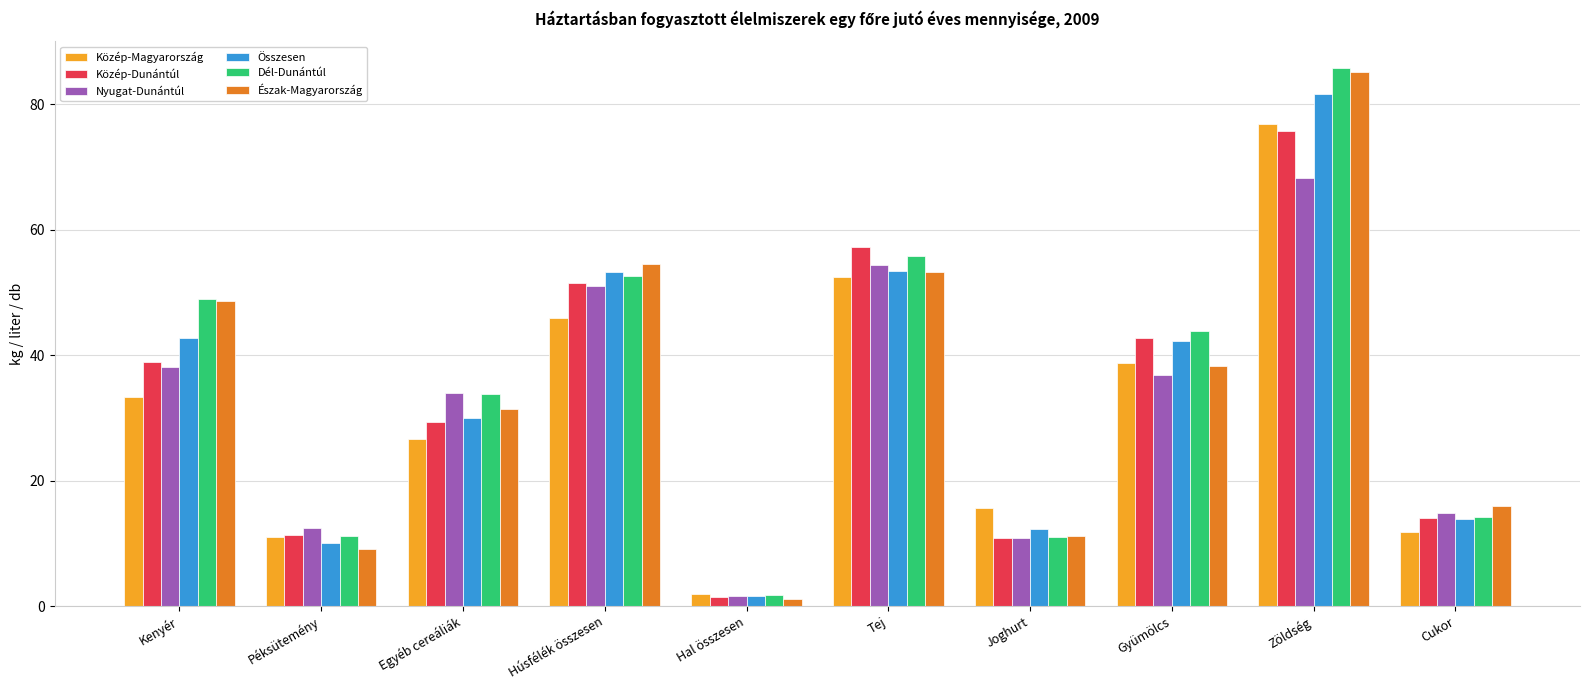

Is the value of Dél-Dunántúl at Gyümölcs greater than the value of Közép-Dunántúl at Hal összesen?

Yes